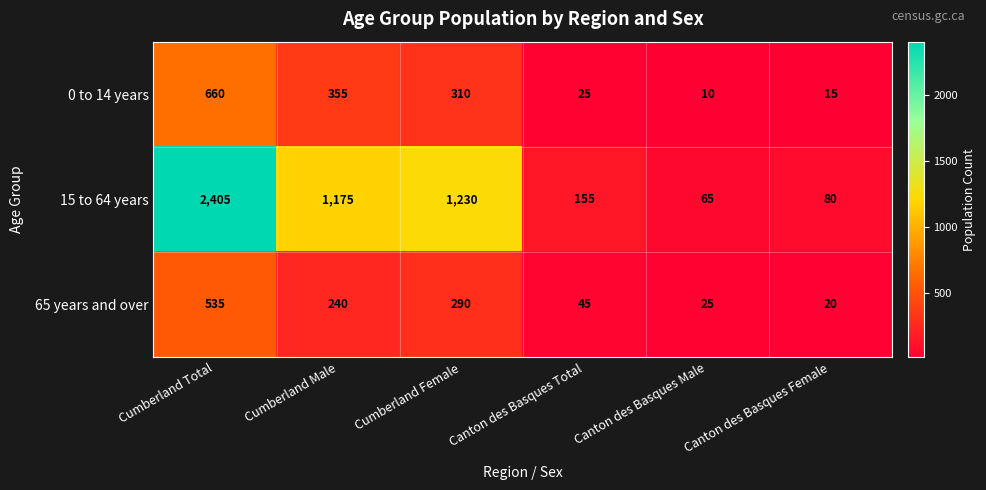

What is the smallest value displayed?

10